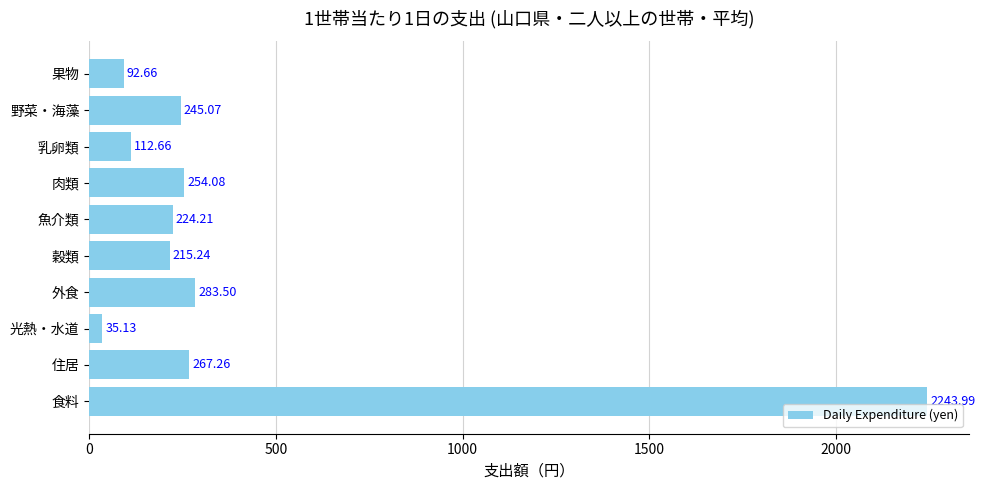

What is the average value?

397.4